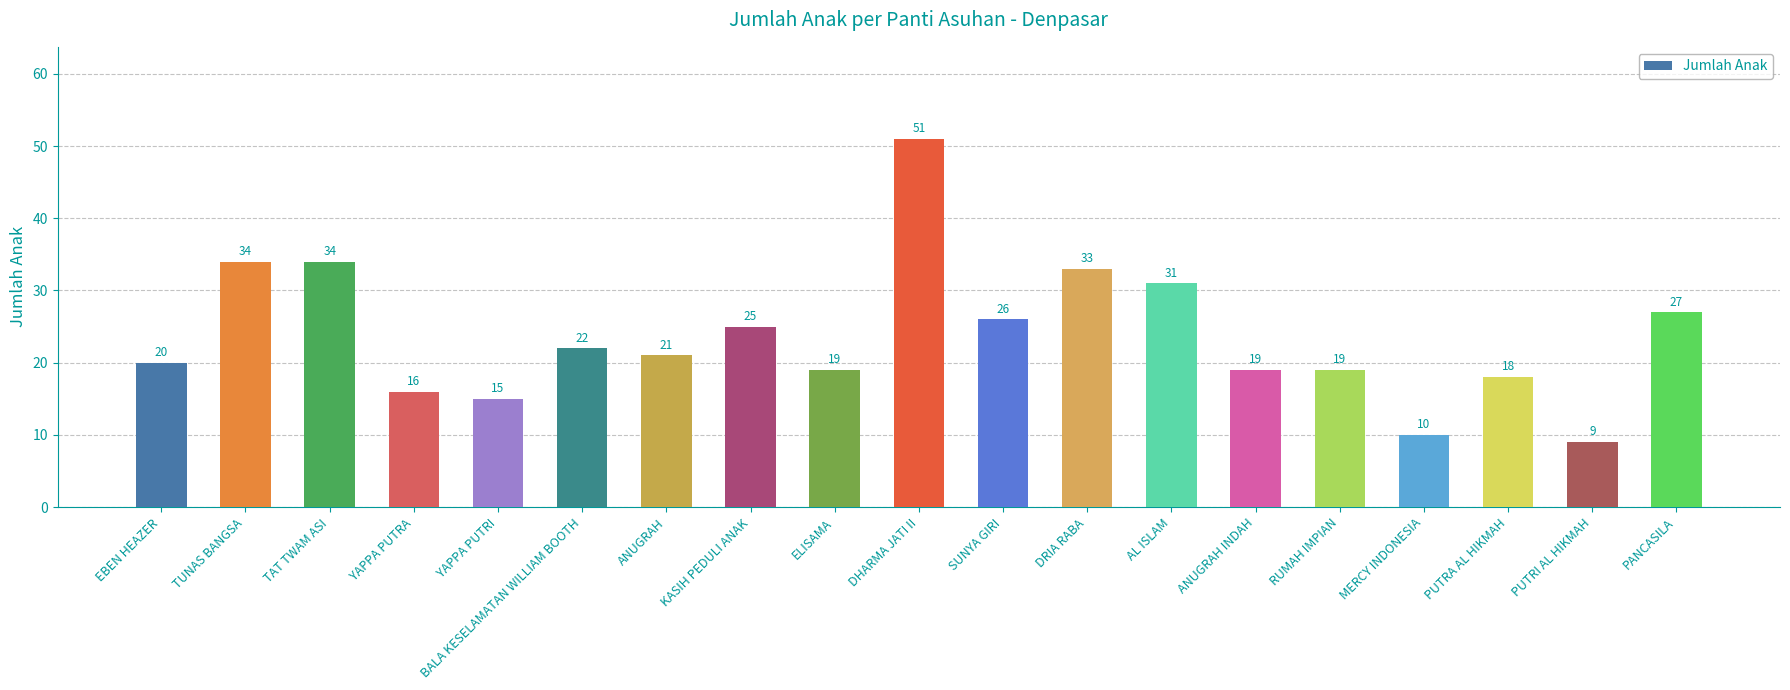

Which category has the lowest value across all series?

PUTRI AL HIKMAH